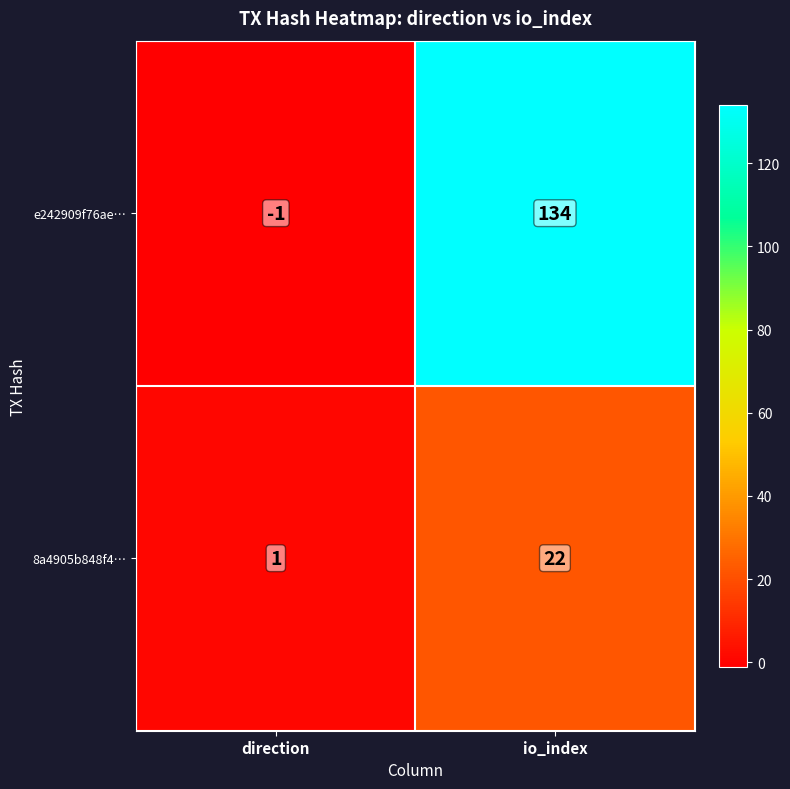

List the series in order of their overall mean, lowest first.

8a4905b848f4…, e242909f76ae…